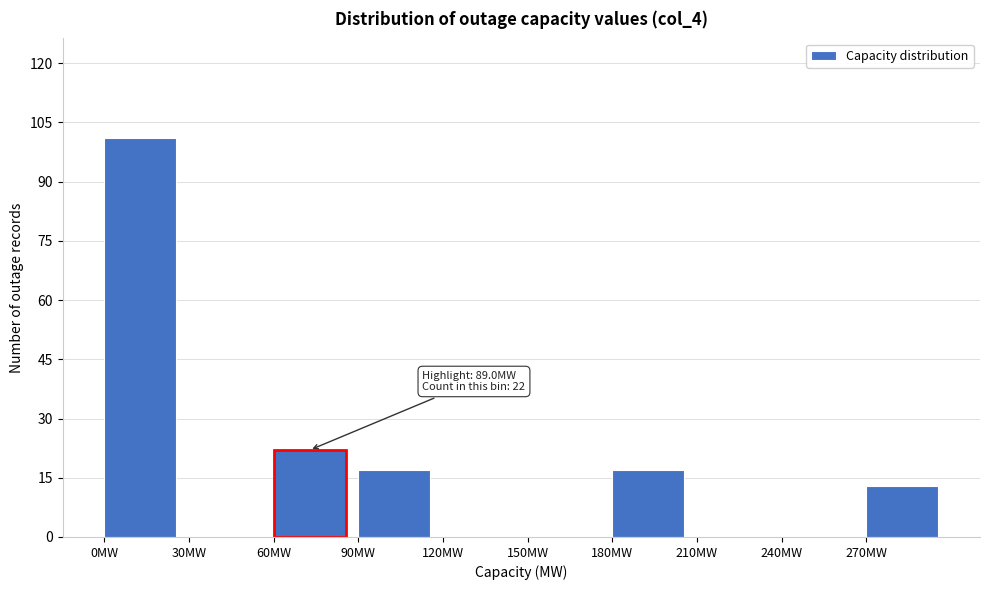

Which range on the x-axis has the tallest bar?

0 to 30